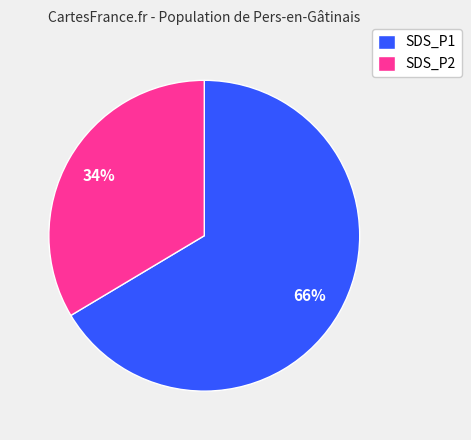

Rank the categories by value from lowest to highest.

SDS_P2, SDS_P1